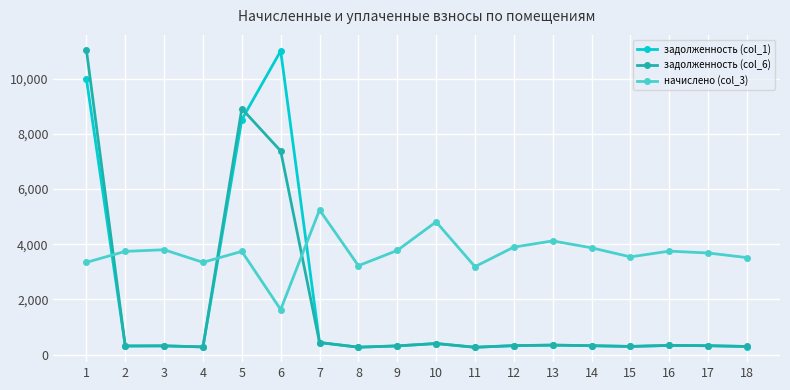

Is the value of задолженность (col_1) at 10 greater than the value of начислено (col_3) at 1?

No